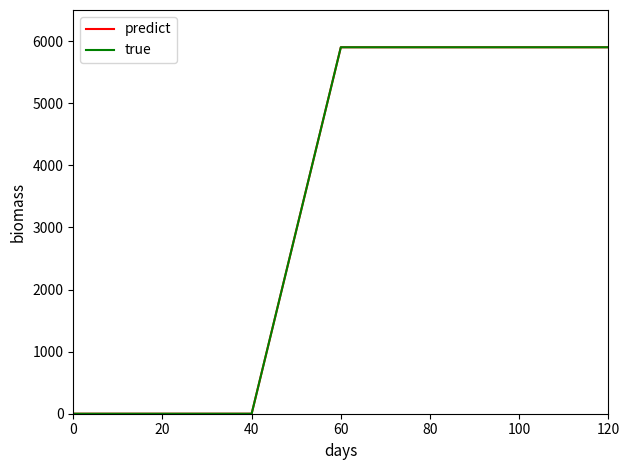

Does the chart display data point markers on the line(s)?

No